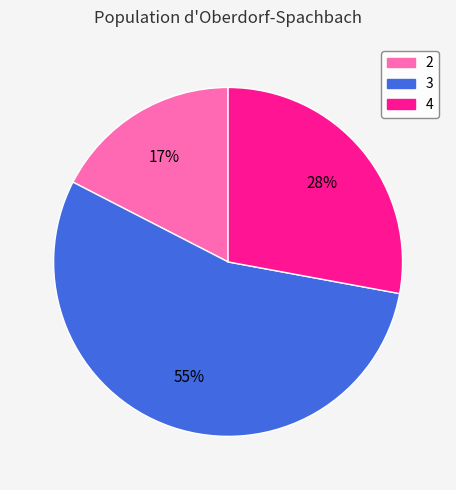

Approximately how many times larger is the value at 2 compared to 3?

0.3